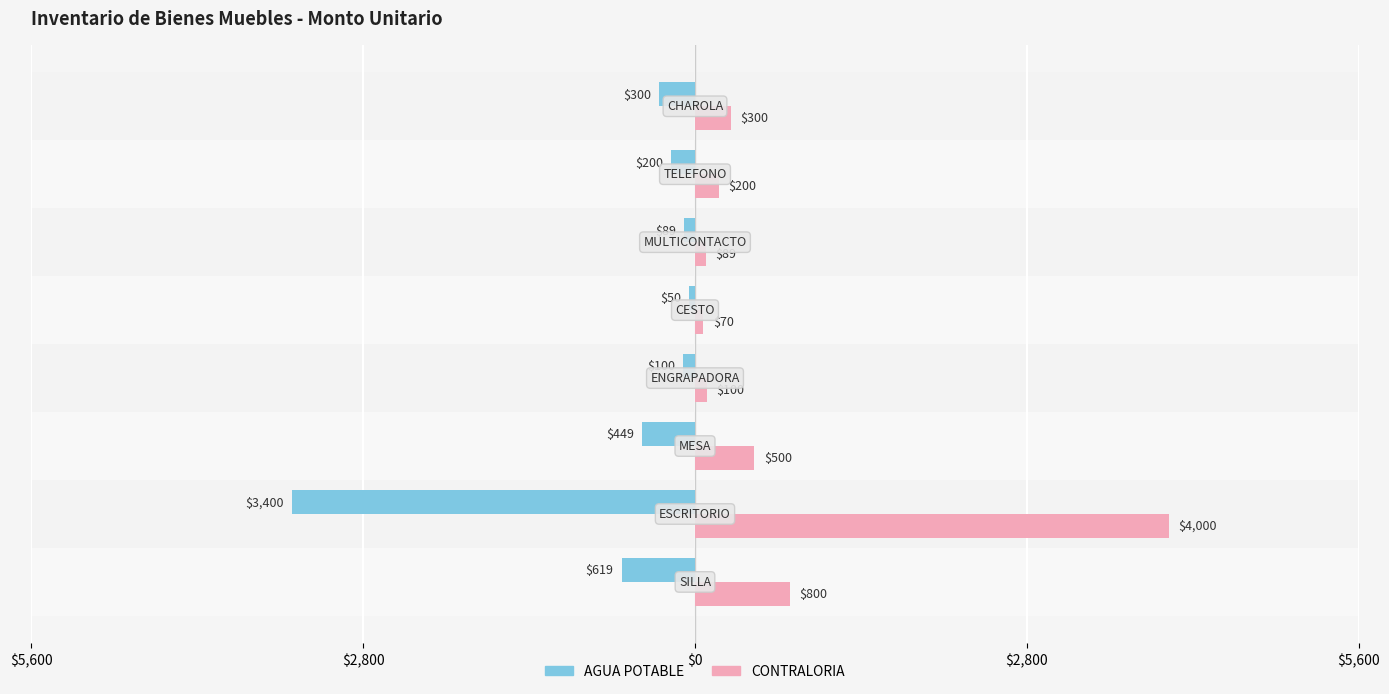

What are all the series names shown in the legend?

AGUA POTABLE, CONTRALORIA